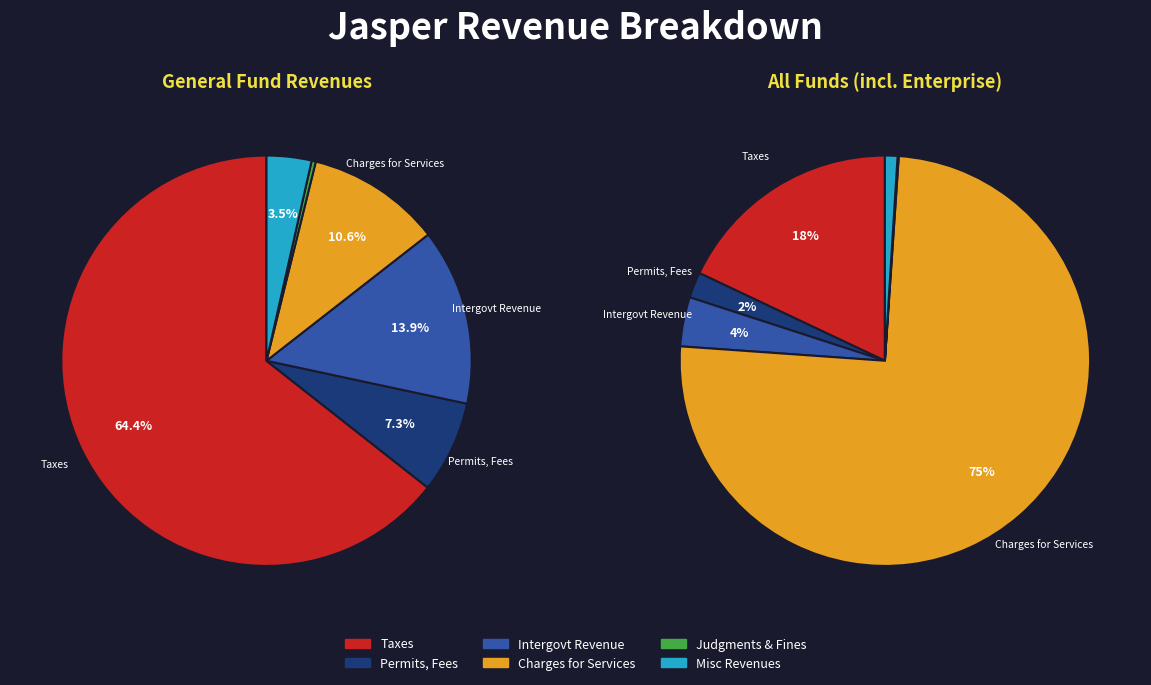

Rank the categories by value from highest to lowest.

Charges for Services, Taxes, Intergovernmental Revenue, Permits, Fees, and Special Assessments, Miscellaneous Revenues, Judgments, Fines, and Forfeits